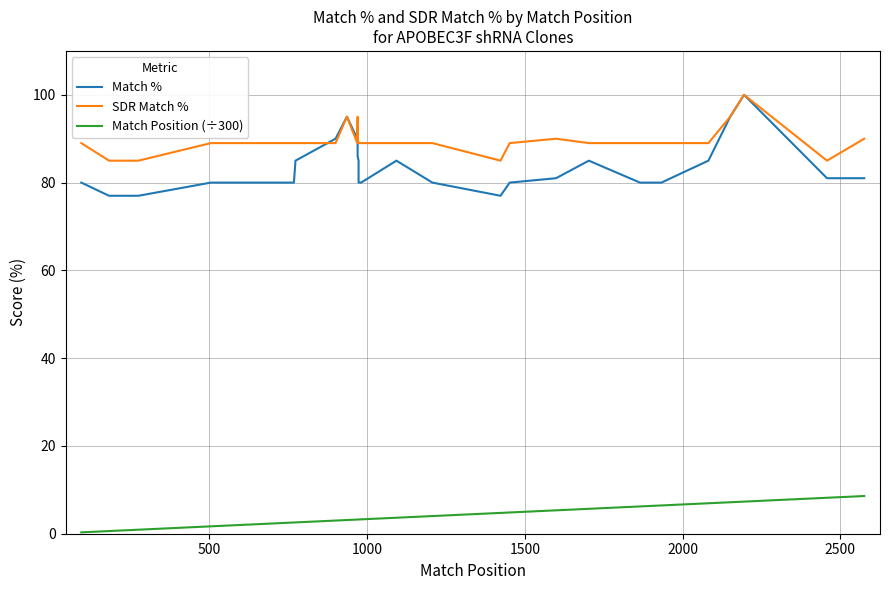

Is the value of Match Position (÷300) at 16 greater than the value of Match % at 16?

No